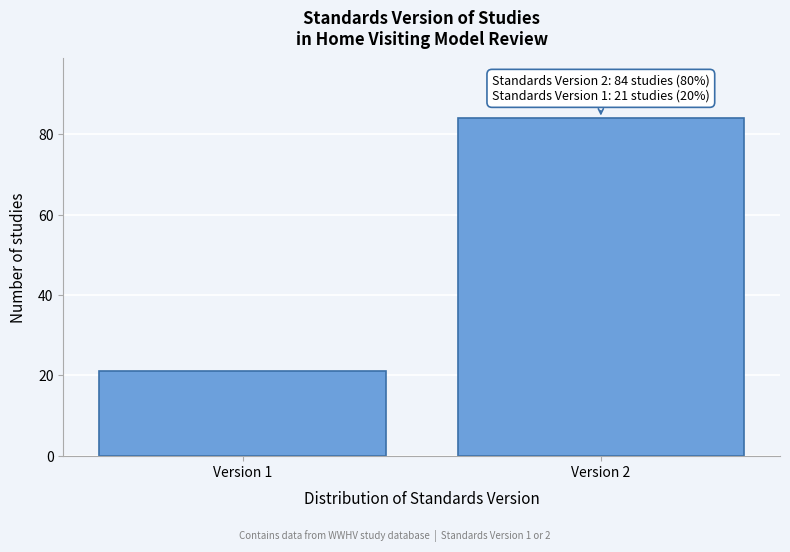

Reading left to right, what are all the values shown in this chart?

Version 1=21	Version 2=84